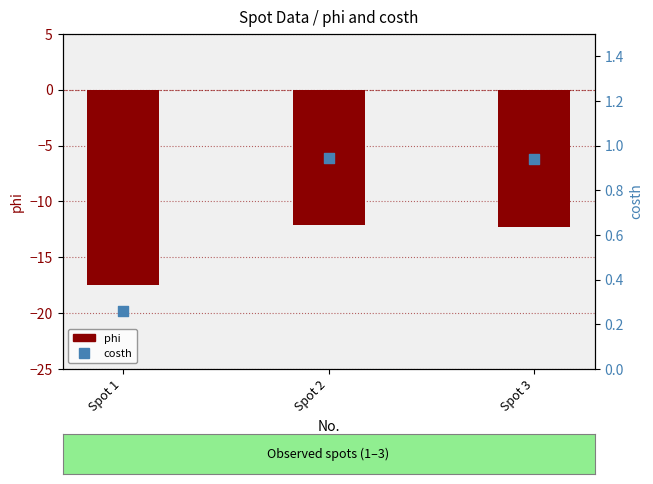

Which series contains the highest Y value?

costh